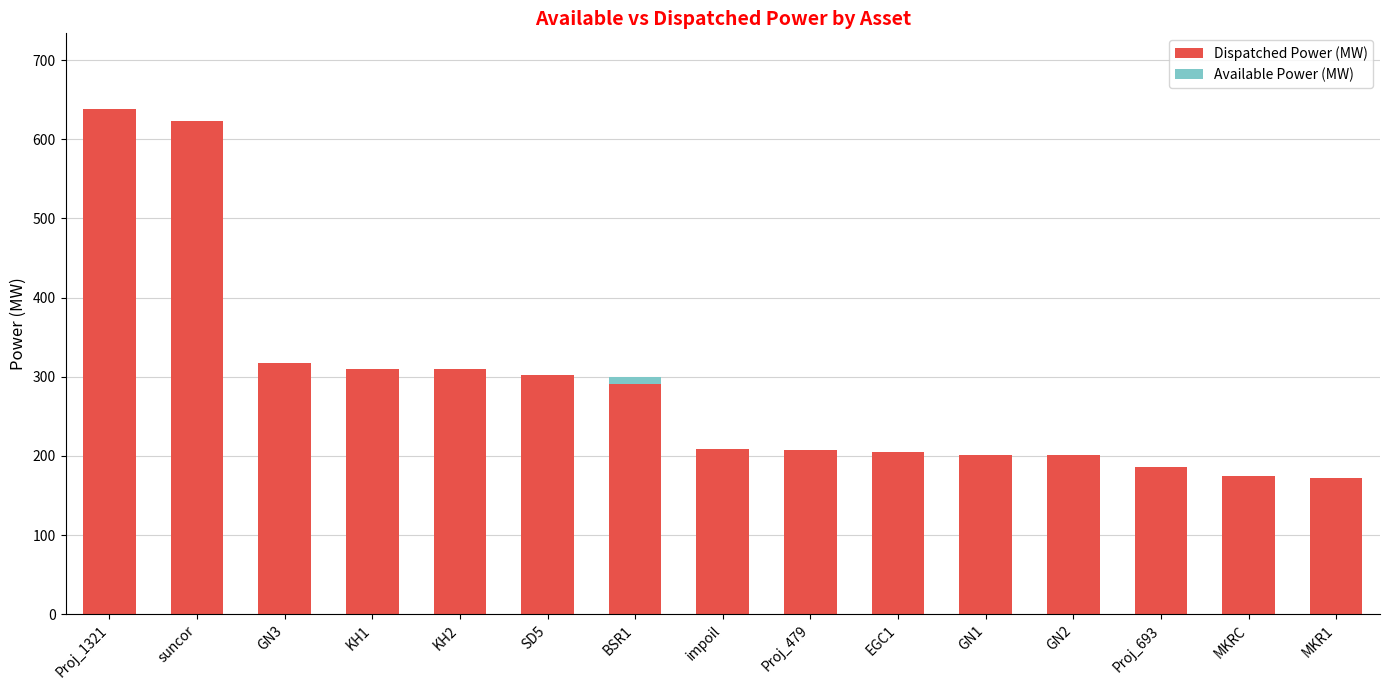

Is it true that Dispatched Power (MW) equals 339 at Proj_1321?

False